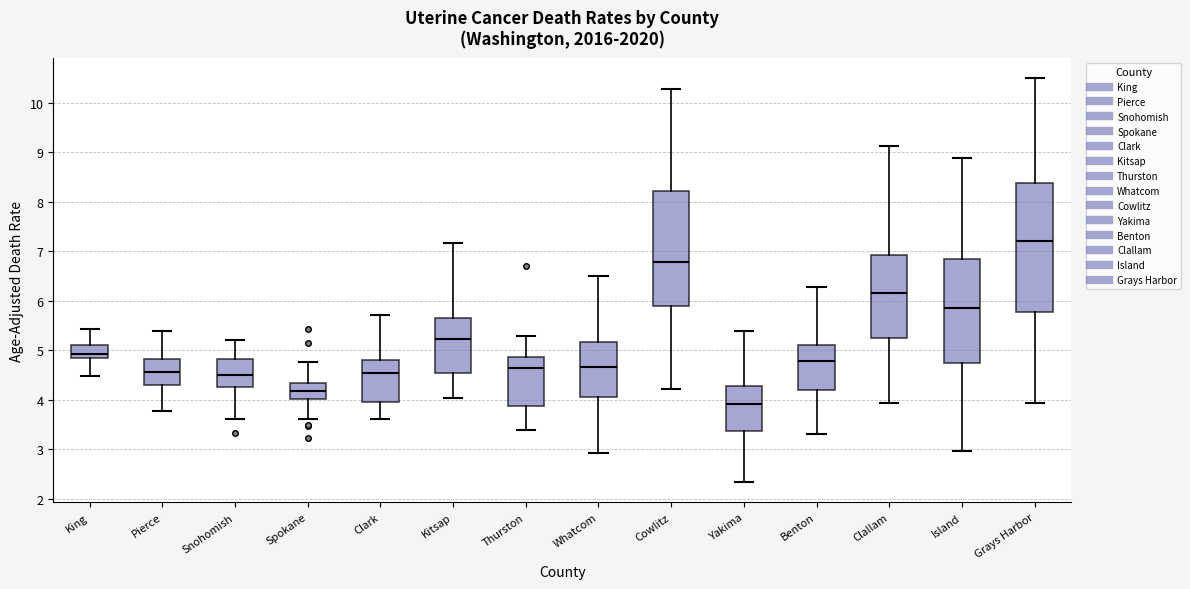

Which box is the tallest, from its lower edge to its upper edge?

Grays Harbor